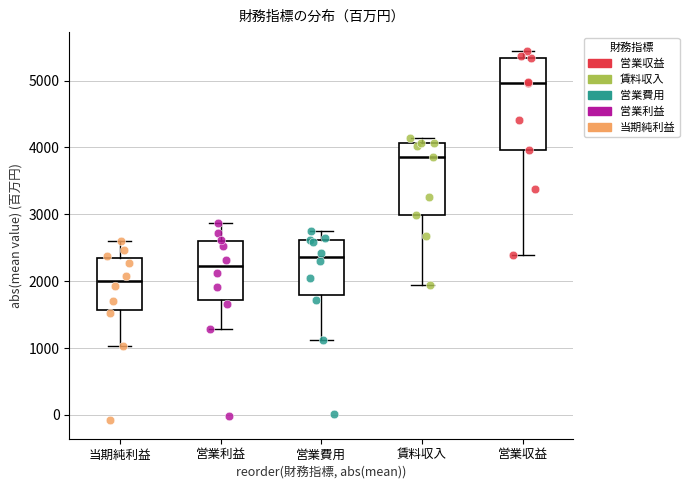

Reading left to right, transcribe this box plot: for each box, give where its median line is, the range the box spans, and where its two whiskers end, as read against the y-axis. The values are not printed on the chart, so give them approximately, as read against the axis.

当期純利益: median 2000, box 1600 to 2300, whiskers 1000 to 2600
営業利益: median 2200, box 1700 to 2600, whiskers 1300 to 2900
営業費用: median 2400, box 1800 to 2600, whiskers 1100 to 2700
賃料収入: median 3900, box 3000 to 4100, whiskers 1900 to 4100 (just above the box's upper edge)
営業収益: median 5000, box 4000 to 5300, whiskers 2400 to 5400